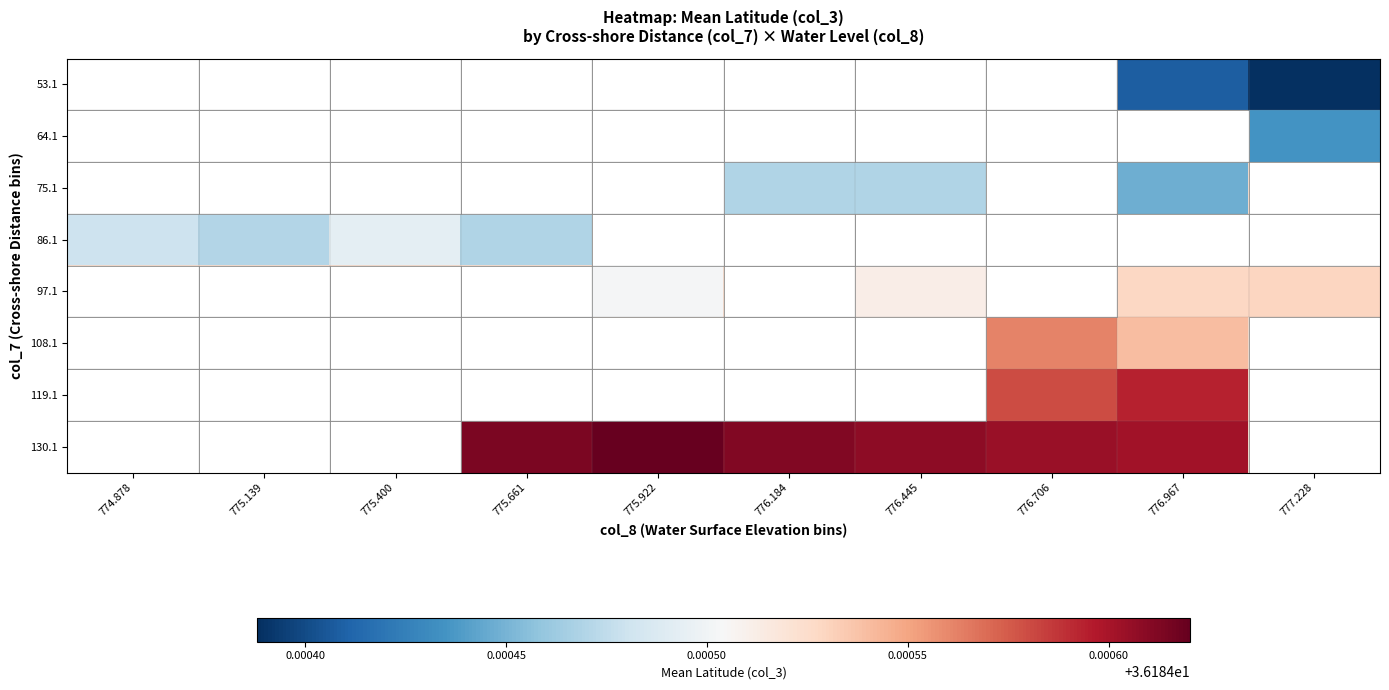

Which series has the largest total across all categories?

130.1